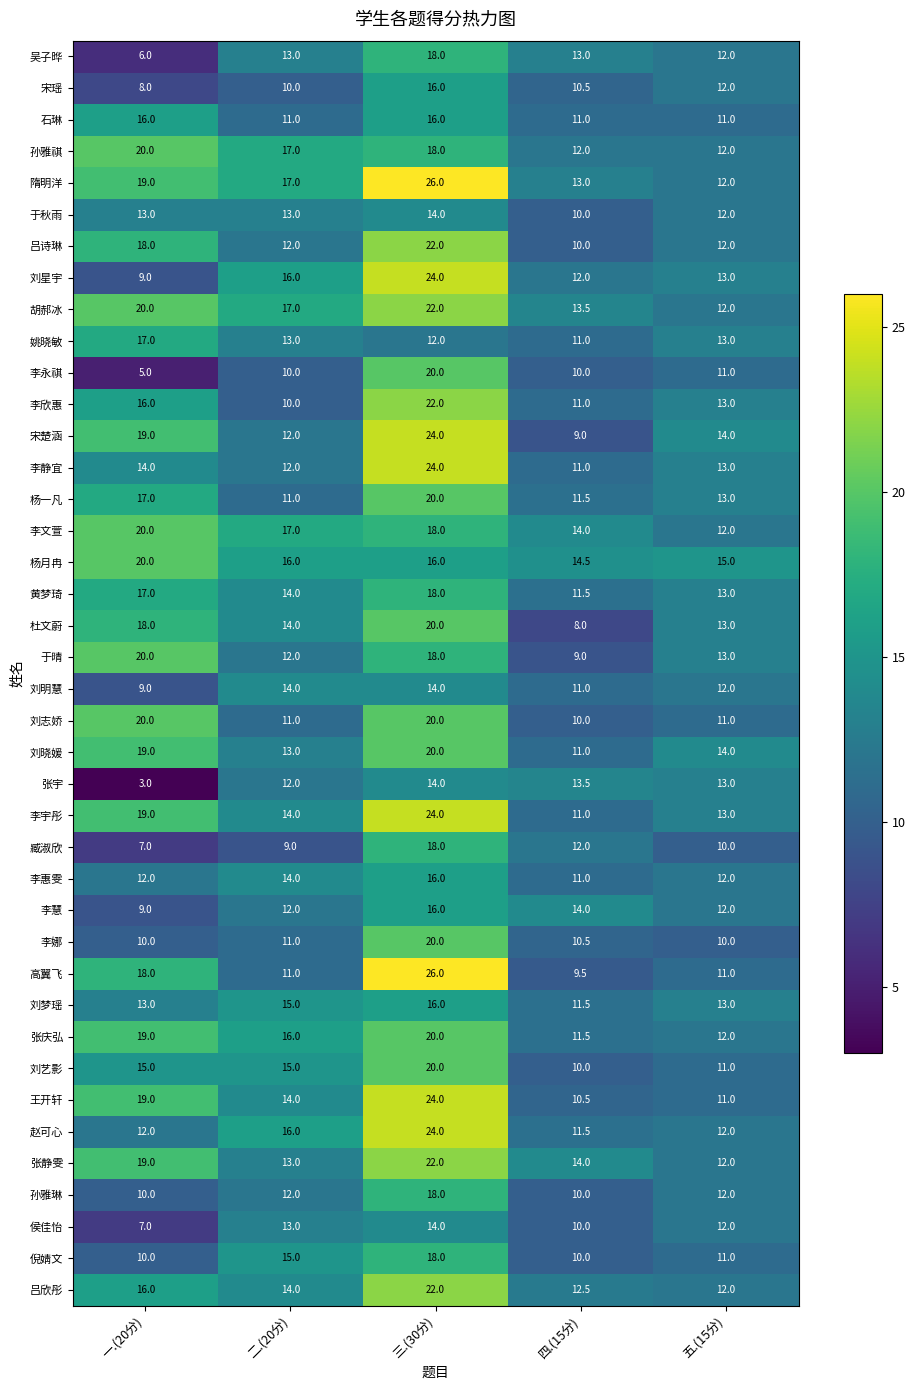

At how many categories does at least one series exceed 11?

5